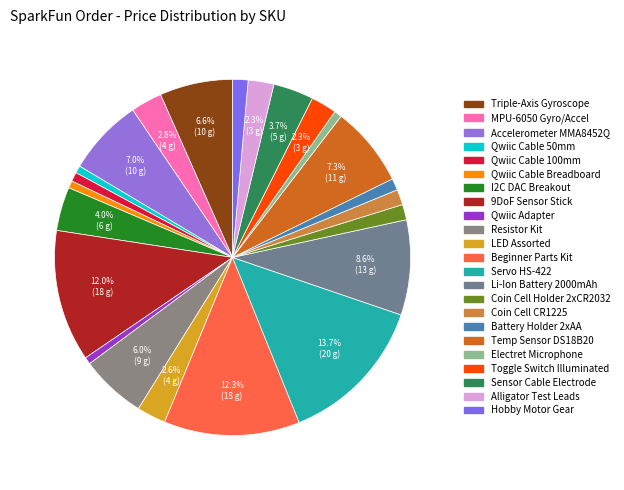

Count the number of slices in the pie.

23